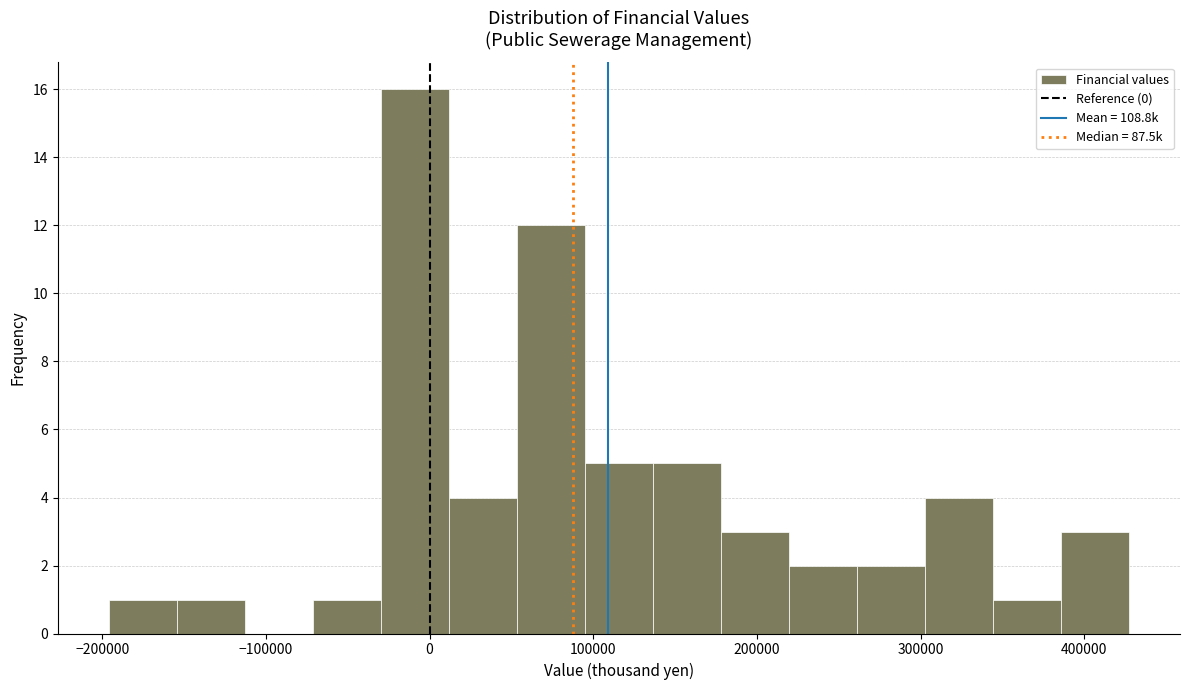

Reading left to right, transcribe this chart: for each bar, give the range it covers on the x-axis and its height. Neither the bar edges nor the heights are printed on the chart, so give them approximately, as read against the axes.

-200000 to -150000: 1
-150000 to -110000: 1
-110000 to -70000: 0
-70000 to -30000: 1
-30000 to 10000: 16
10000 to 50000: 4
50000 to 90000: 12
90000 to 140000: 5
140000 to 180000: 5
180000 to 220000: 3
220000 to 260000: 2
260000 to 300000: 2
300000 to 340000: 4
340000 to 390000: 1
390000 to 430000: 3